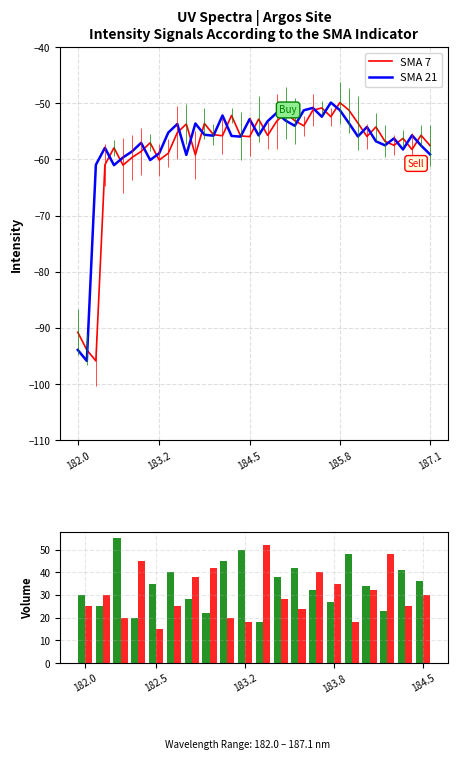

What is the maximum value for SMA 7?

-49.9